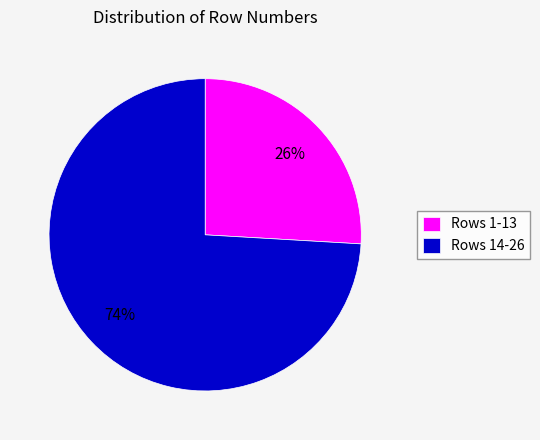

Count the number of slices in the pie.

2